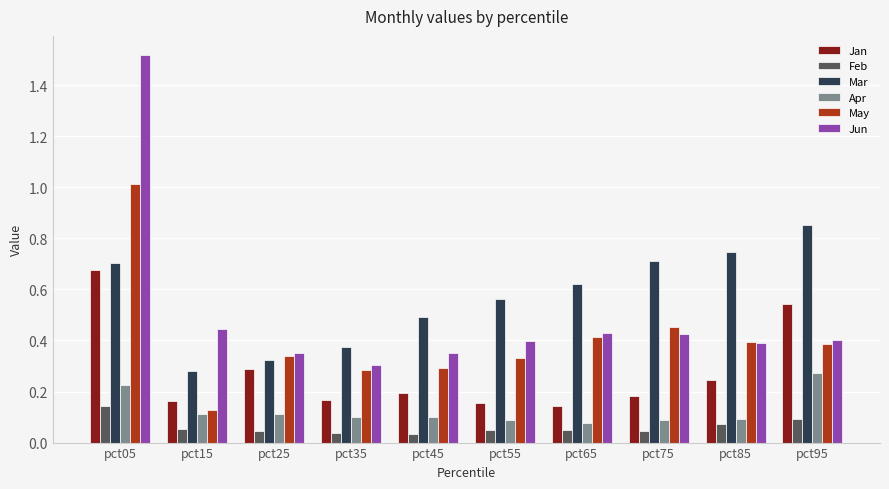

Where is Mar nearest to the value 0?

pct15